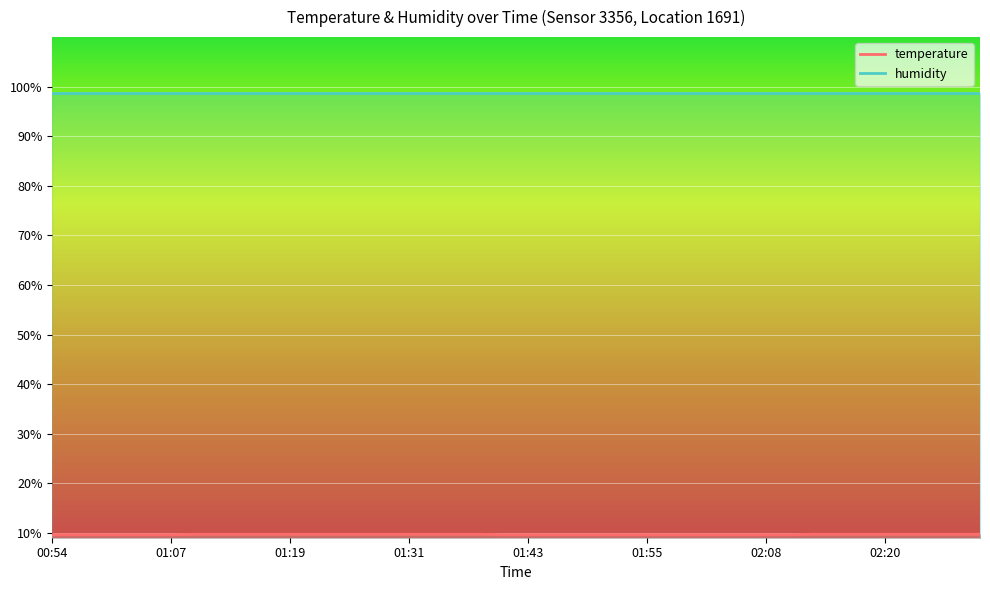

Read the value at 01:43.

9.6